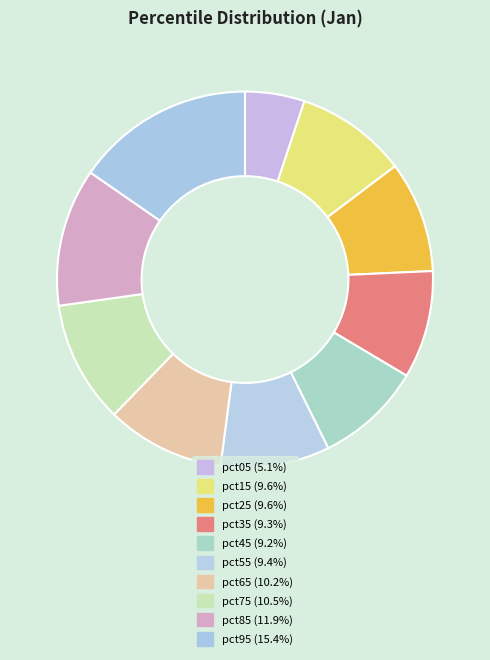

How many segments does this pie chart have?

10